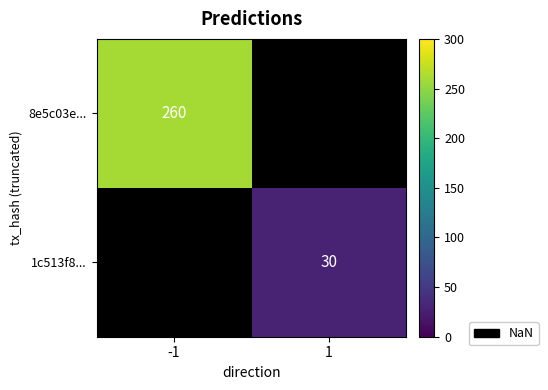

Is the value of 8e5c03e... at -1 greater than the value of 1c513f8... at 1?

Yes